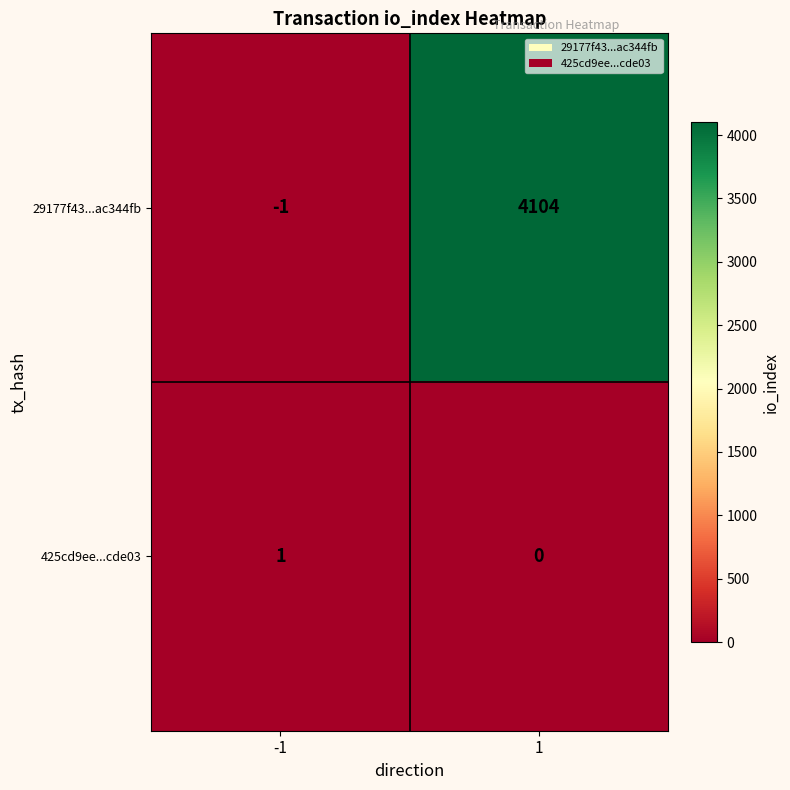

Which category has the highest value across all series?

1